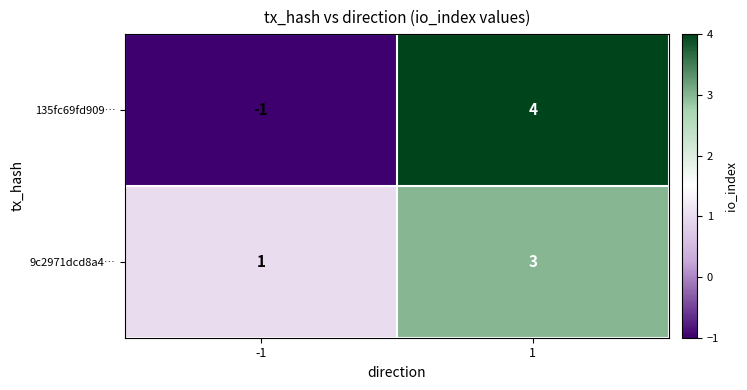

At which category is the sum across all series the highest?

1